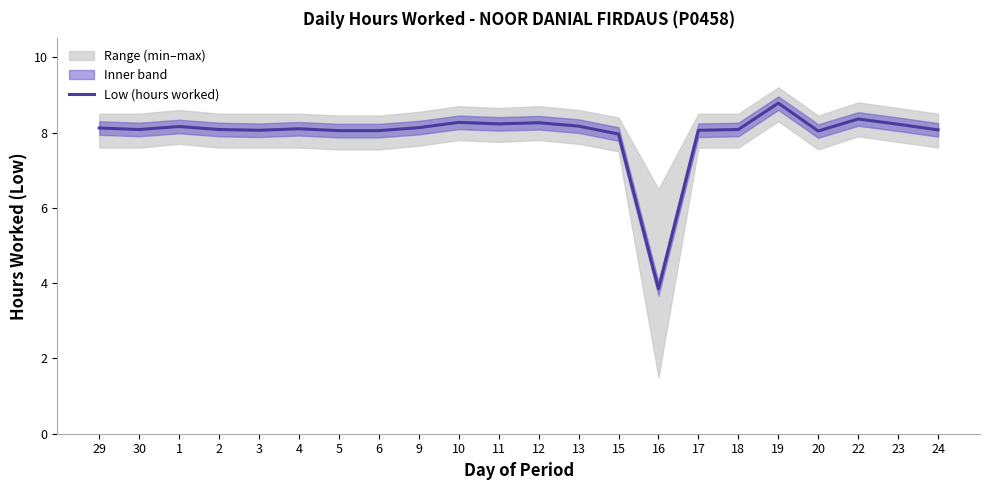

What is the value of the 18th point from the left?

8.8